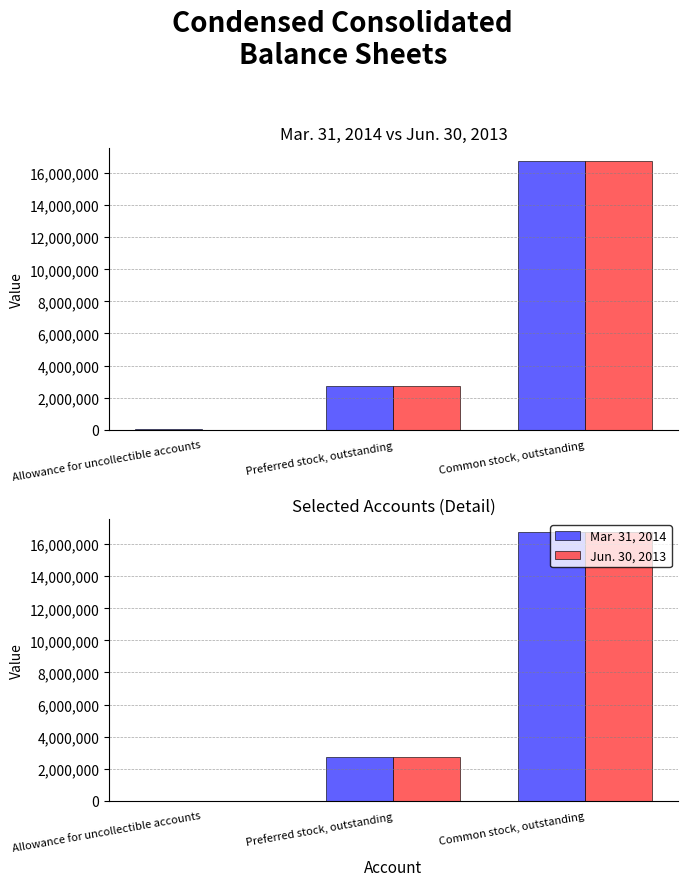

How many groups of bars are there?

3